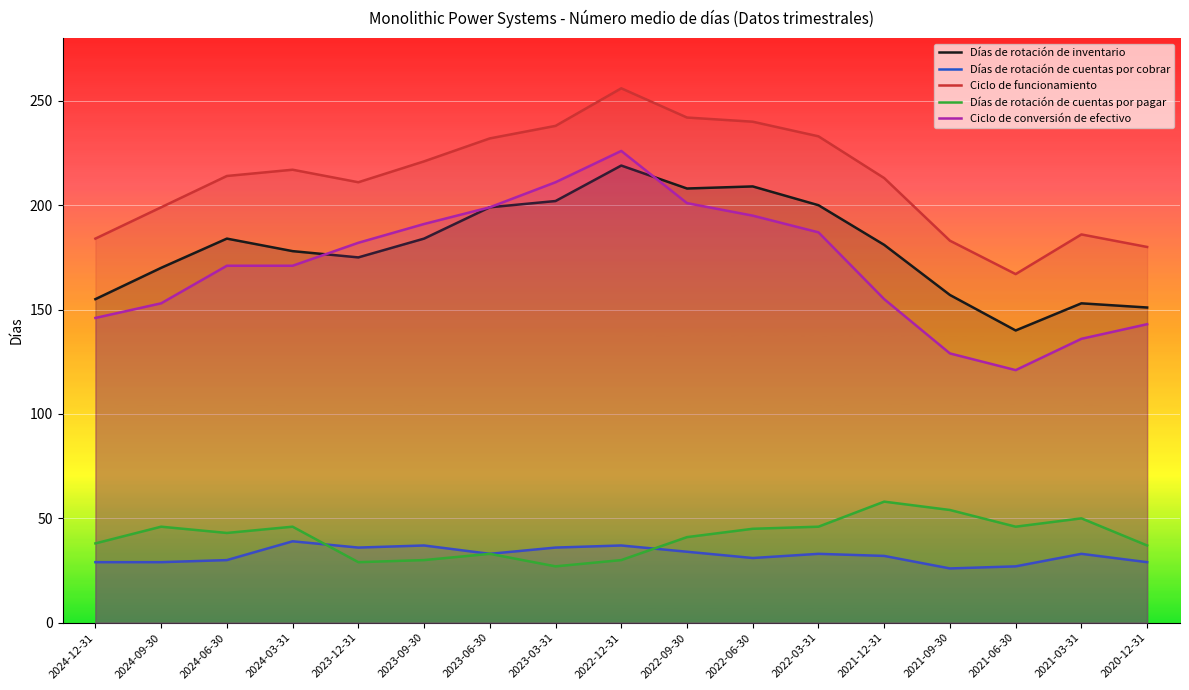

Which series ends up on top after the final intersection of Días de rotación de cuentas por cobrar and Días de rotación de cuentas por pagar?

Días de rotación de cuentas por pagar